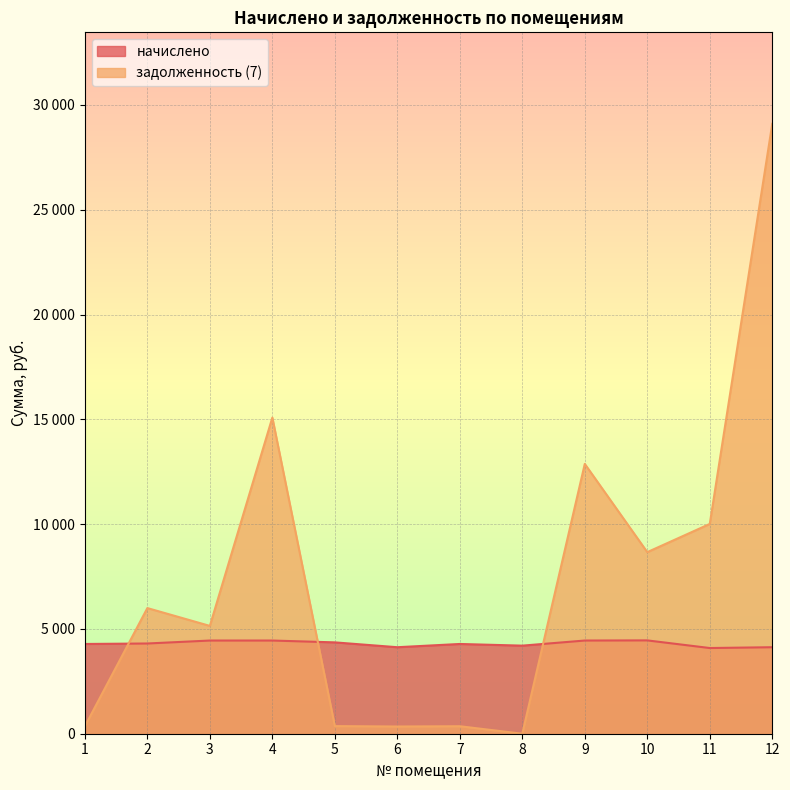

Rank the series at 5 from lowest to highest value.

задолженность (7), начислено